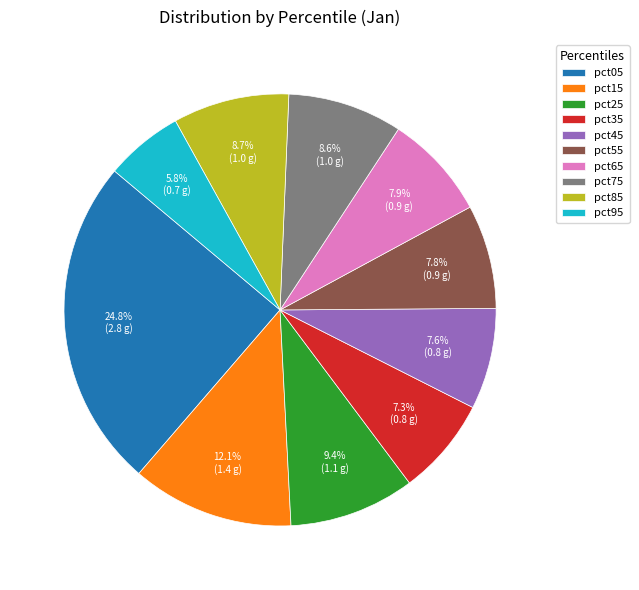

True or false: pct55 accounts for 8% of the total.

True